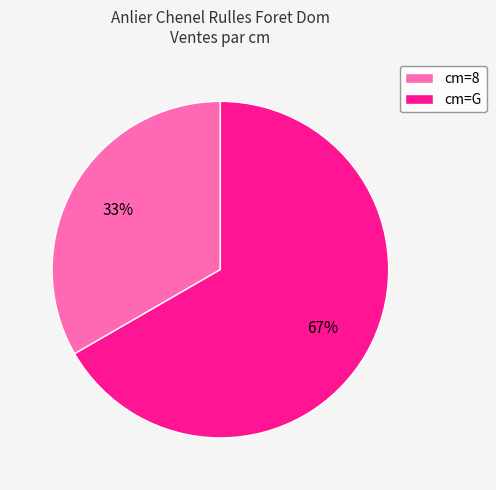

Which slice is the largest?

cm=G